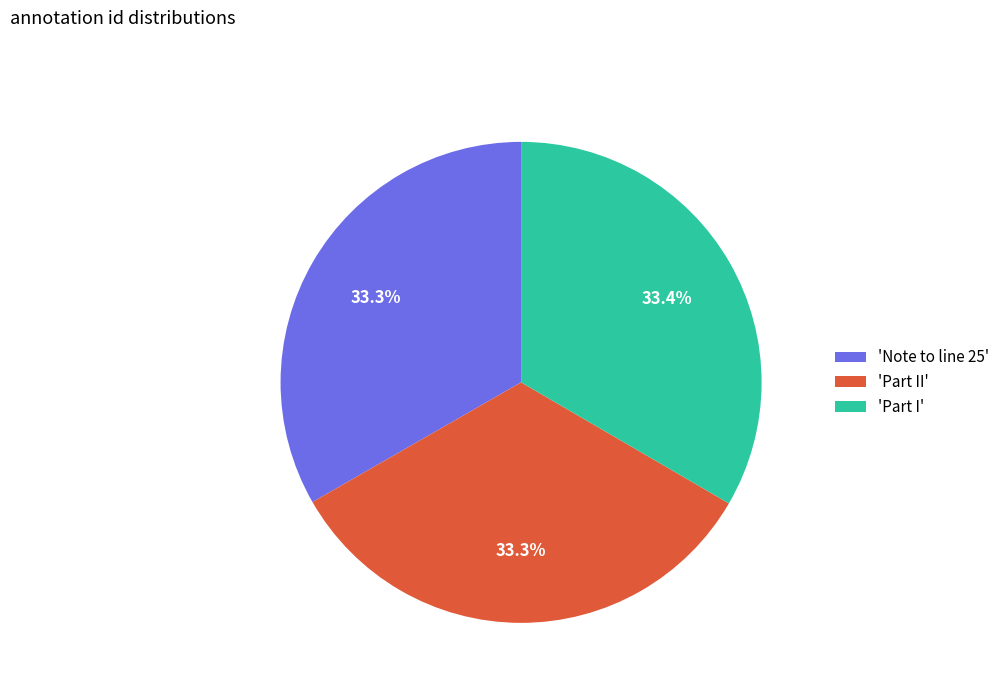

Is there a majority slice in this chart?

No